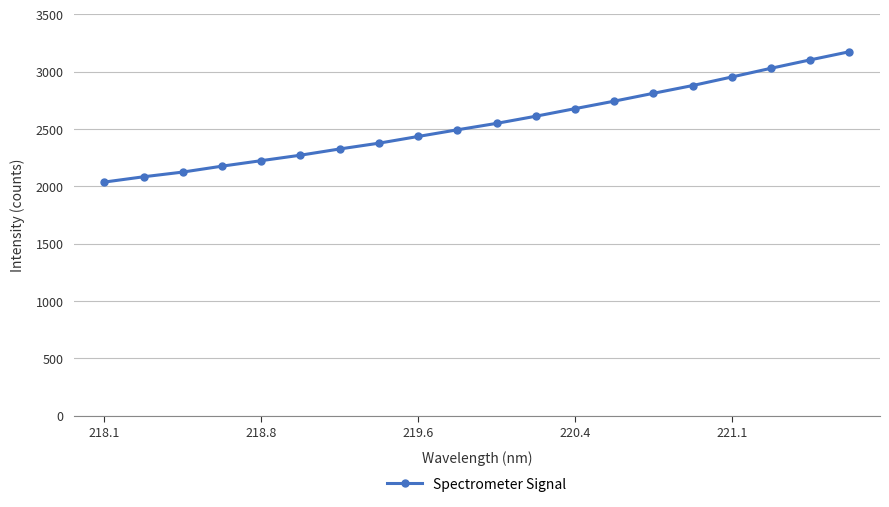

What is the greatest value displayed?

3174.1